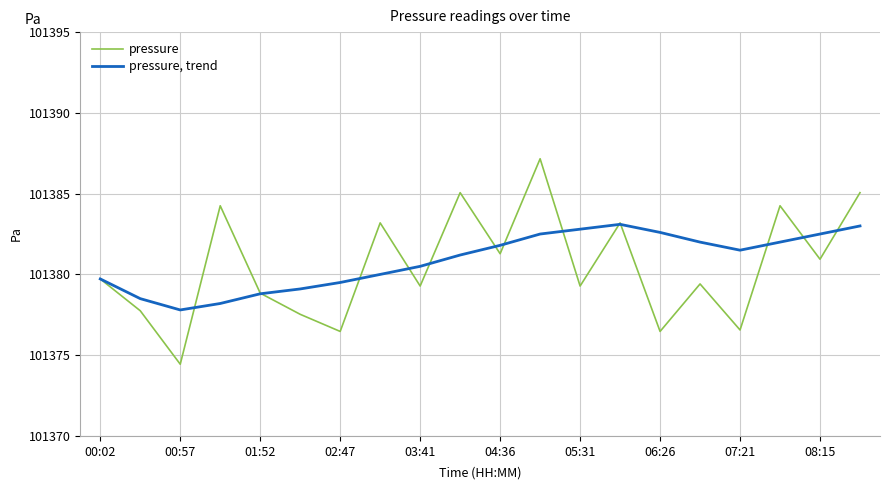

List the series in order of their peak value, highest first.

pressure, pressure, trend